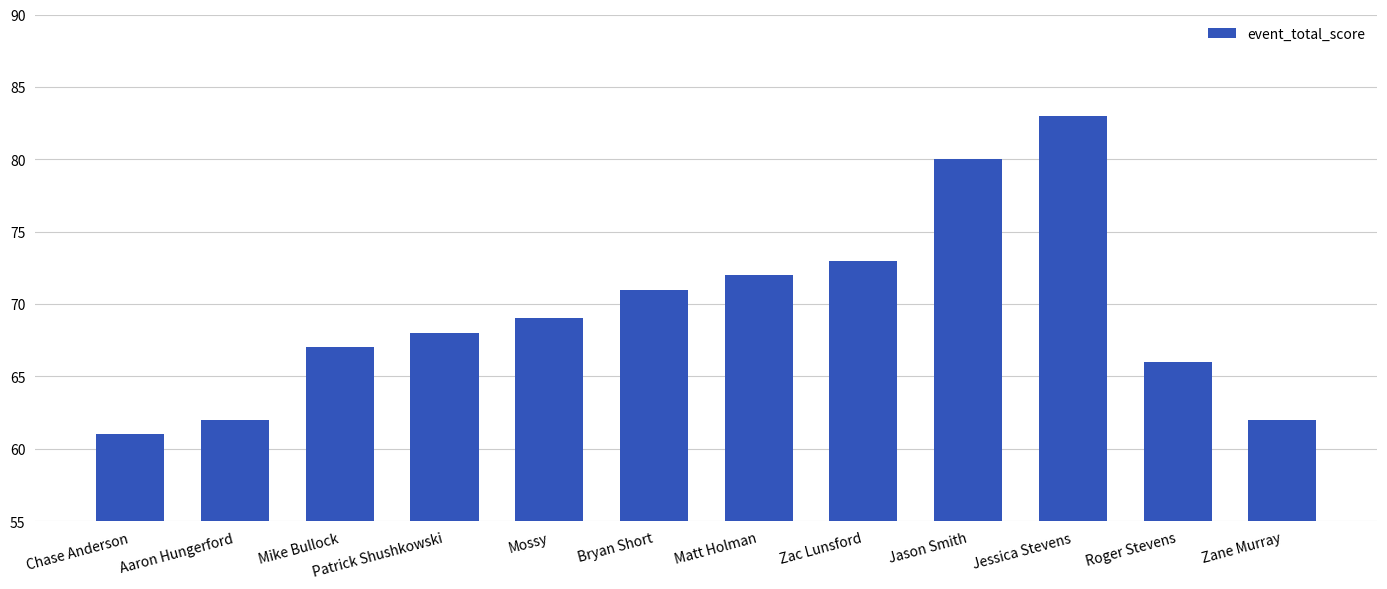

The chart shows a value of 69 at Mossy. True or false?

True